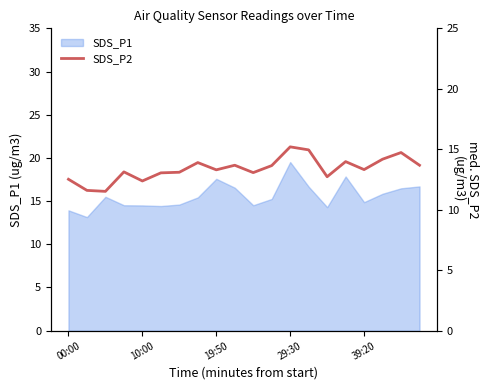

What is the average value?

13.4